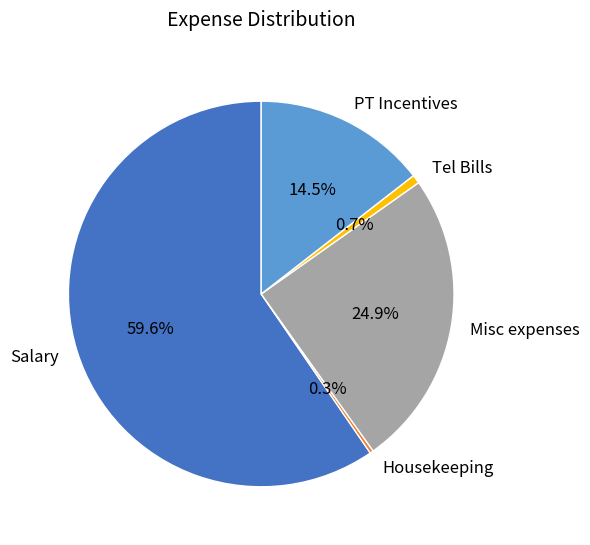

To the nearest percent, what is the average slice percentage?

20%